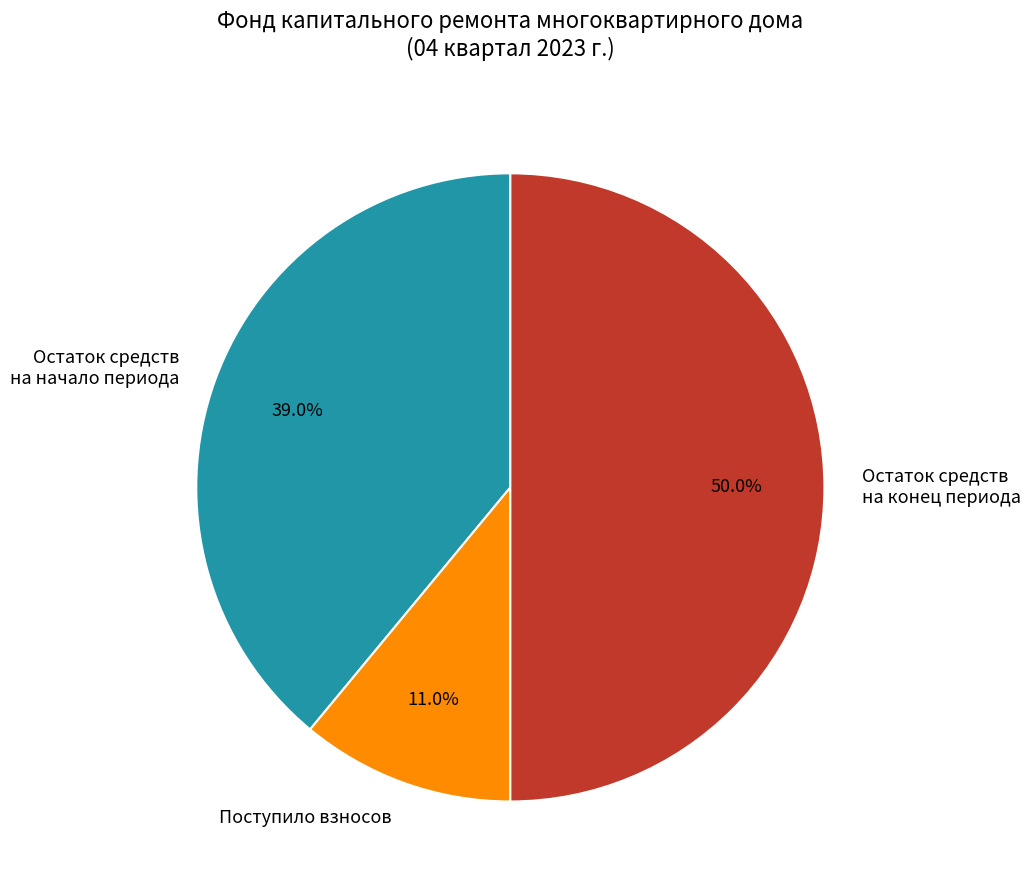

What portion of the pie excludes Остаток средств на начало периода?

61.0%